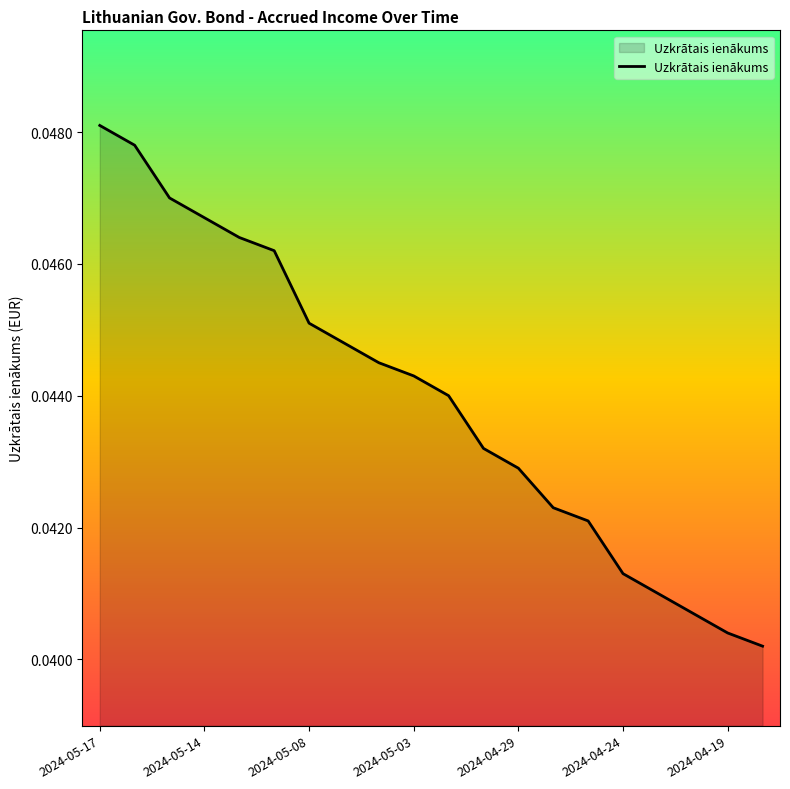

The value at 2024-04-29 is 0.1. True or false?

False